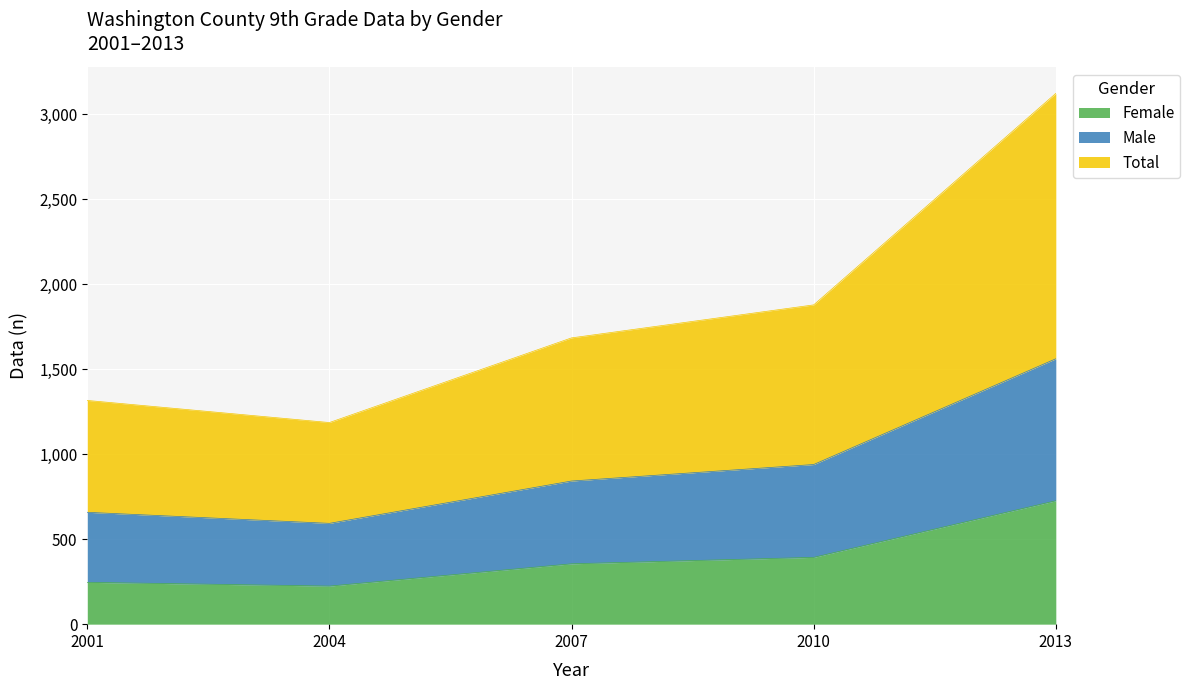

What is the value of the Total point at the 4th from the left?

1878